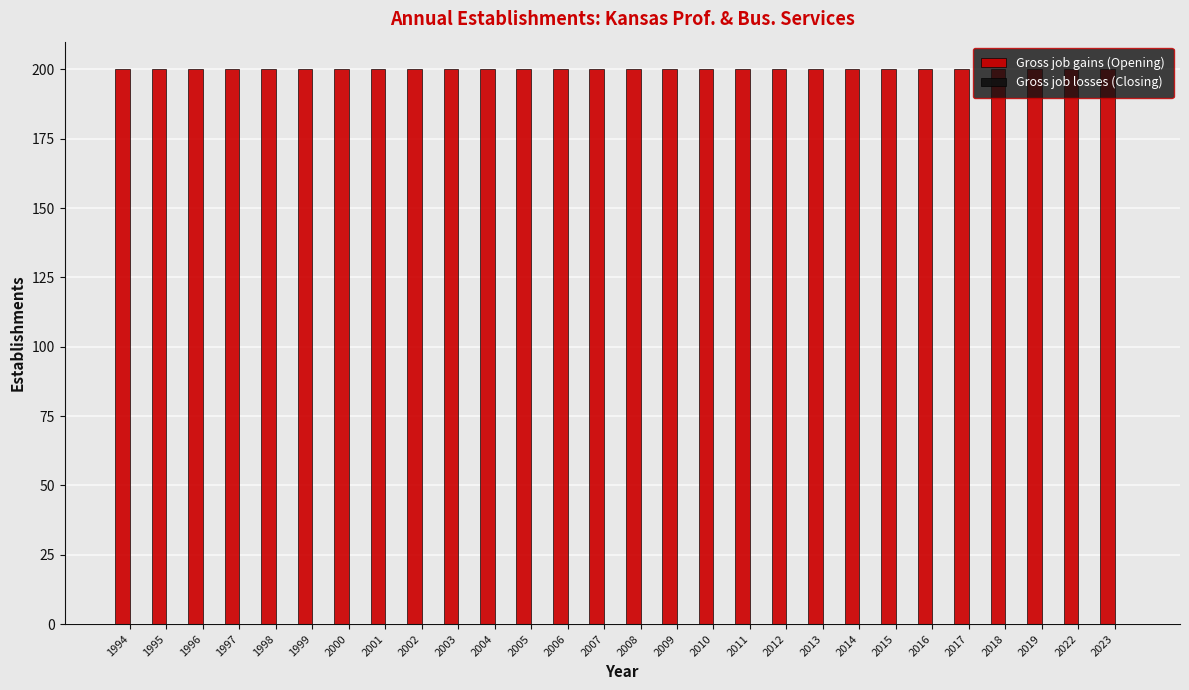

The value of Gross job gains (Opening) at 2013 is 138. True or false?

False